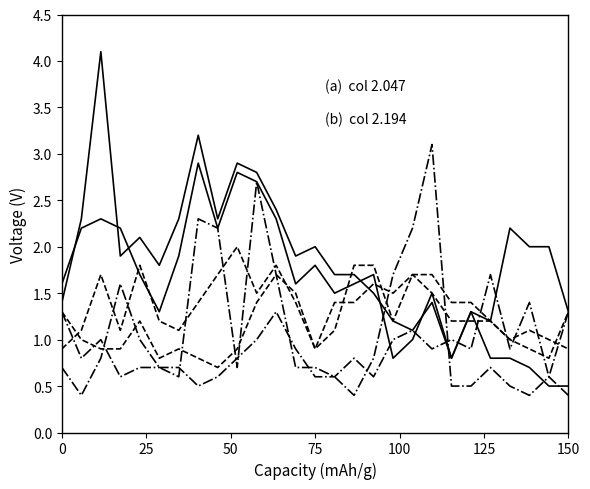

Does the chart display data point markers on the line(s)?

No